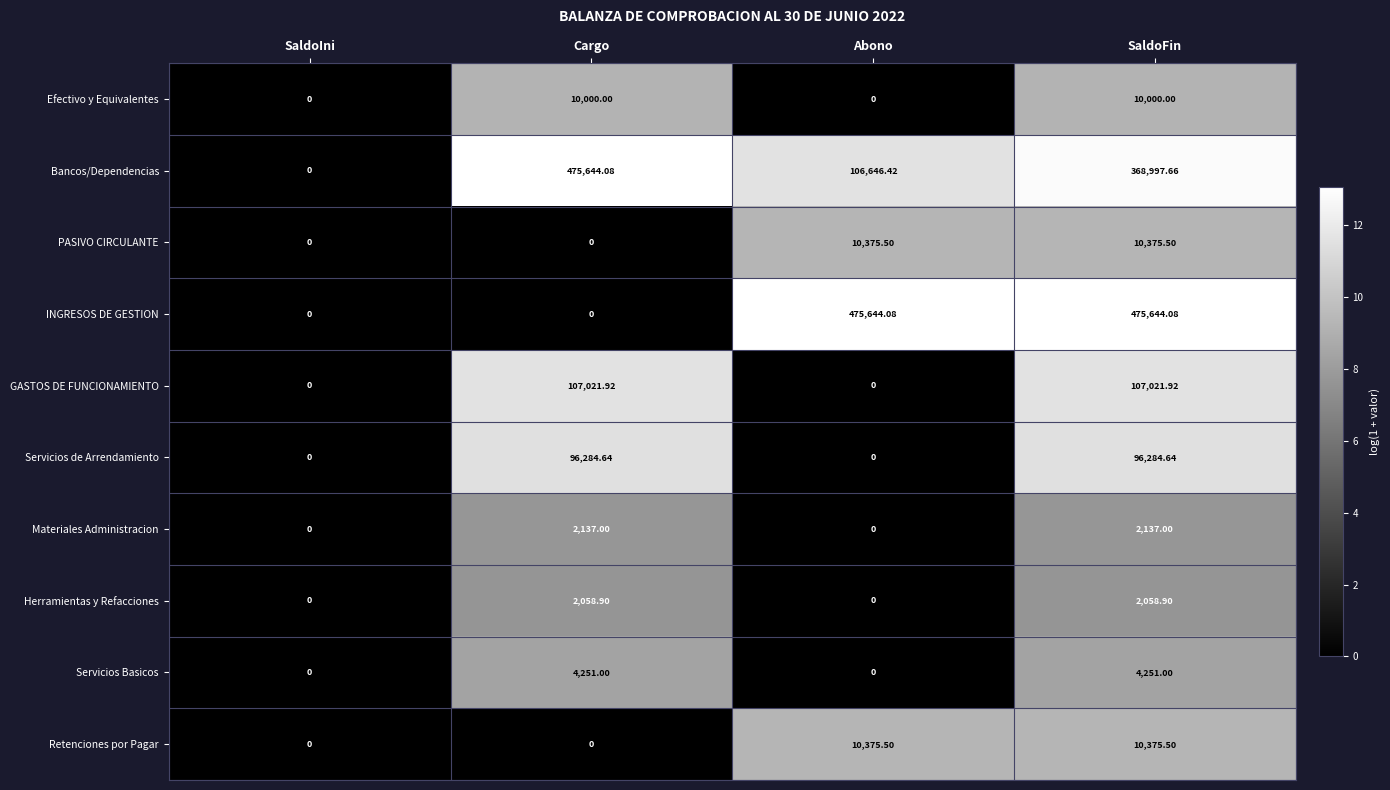

Which series changed the most between Abono and SaldoFin?

Bancos/Dependencias